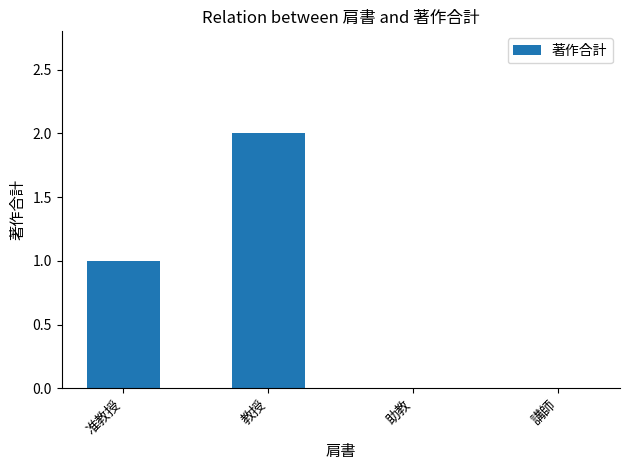

Which has a higher value, 准教授 or 教授?

教授